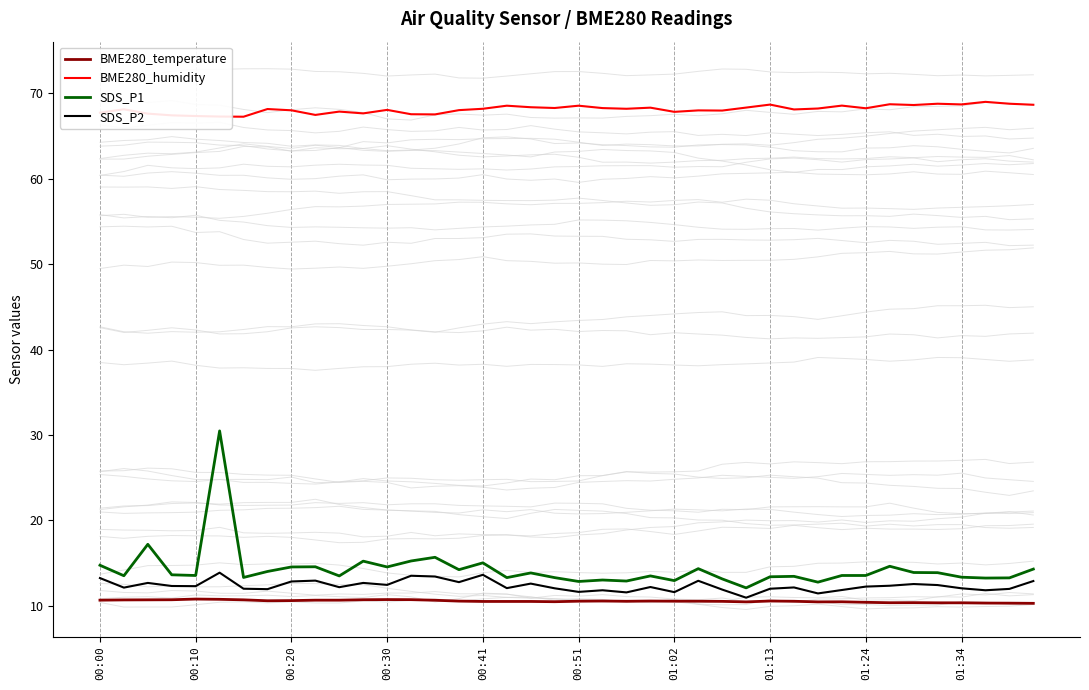

What are all the series names shown in the legend?

BME280_temperature, BME280_humidity, SDS_P1, SDS_P2